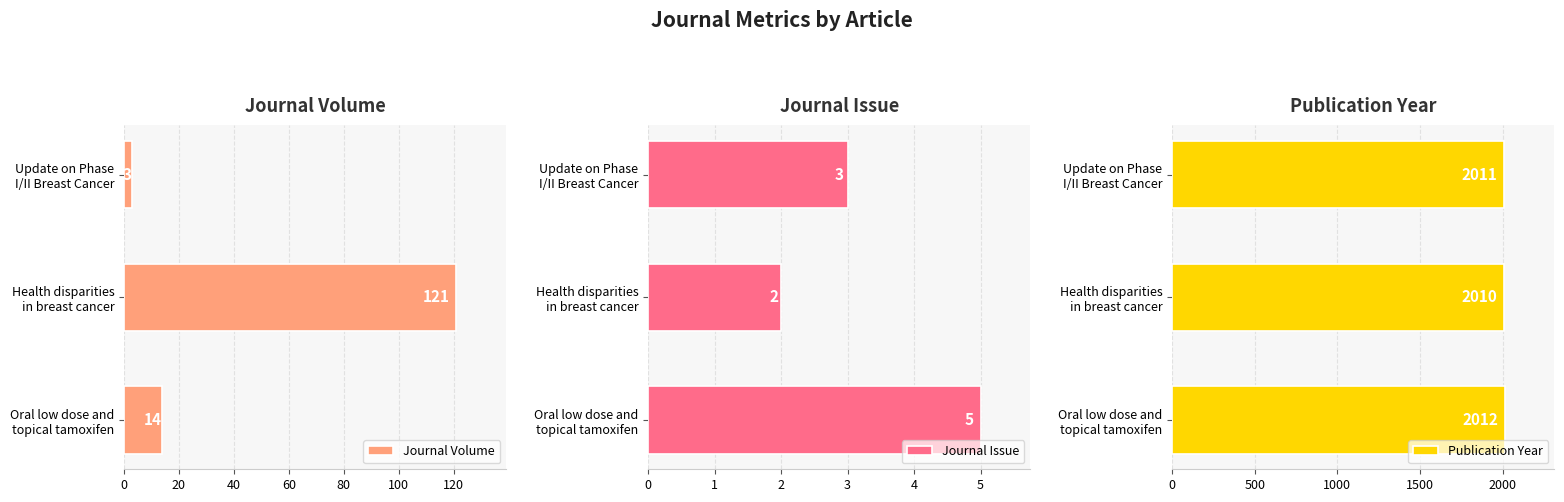

What is the difference between the maximum and minimum values in the Journal Issue series?

3